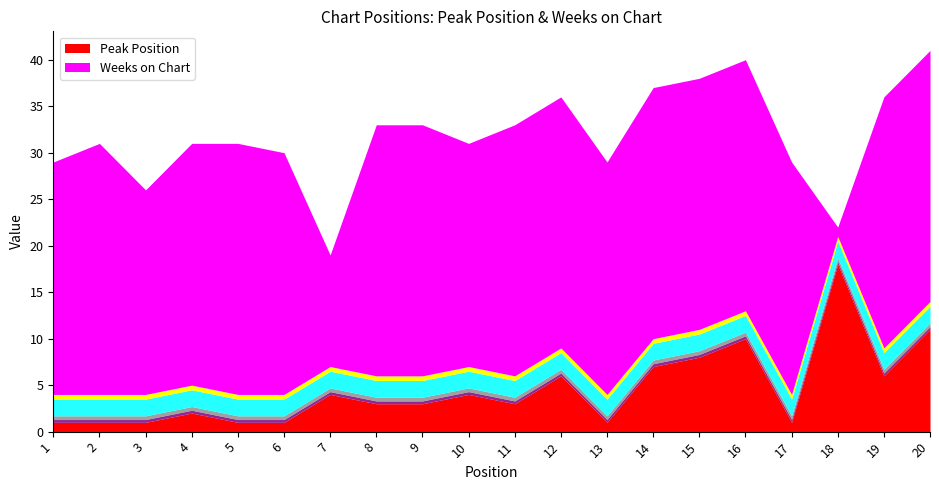

In Weeks on Chart, how many points are higher than both neighbors (excluding endpoints)?

2